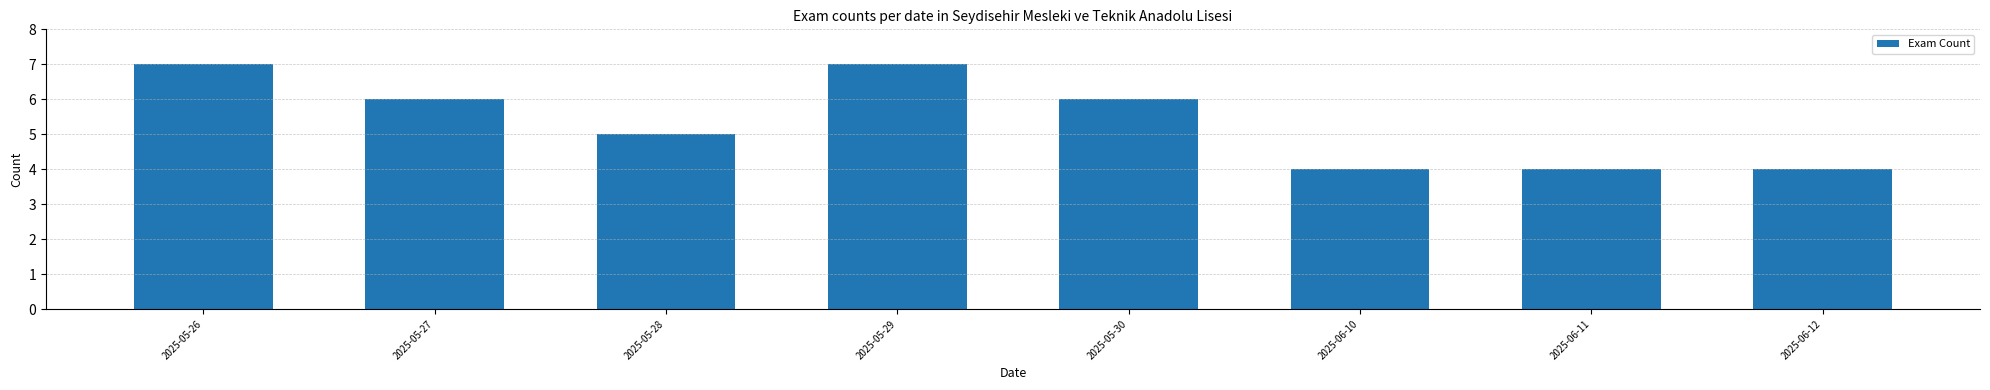

Reading left to right, list all the values displayed in this chart.

2025-05-26=7	2025-05-27=6	2025-05-28=5	2025-05-29=7	2025-05-30=6	2025-06-10=4	2025-06-11=4	2025-06-12=4